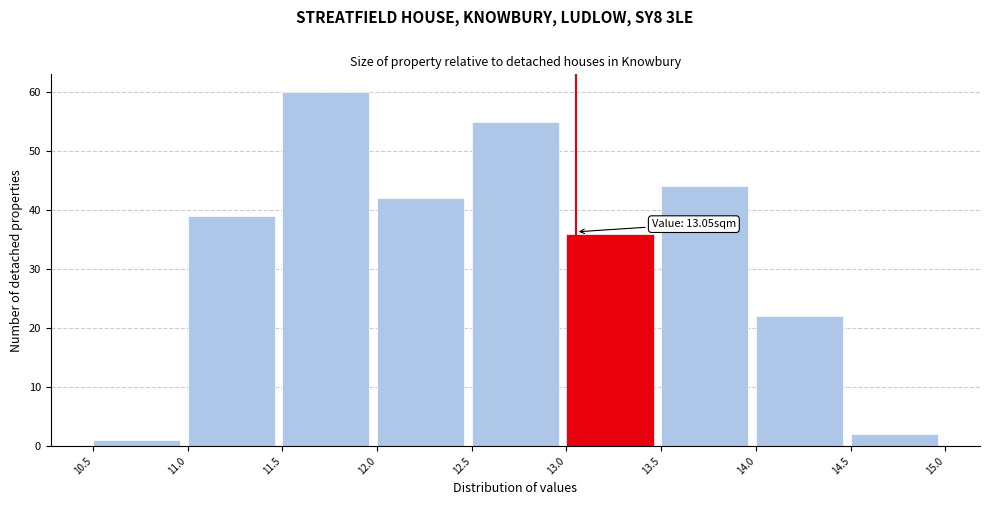

Which range on the x-axis has the tallest bar?

11.5 to 12.0